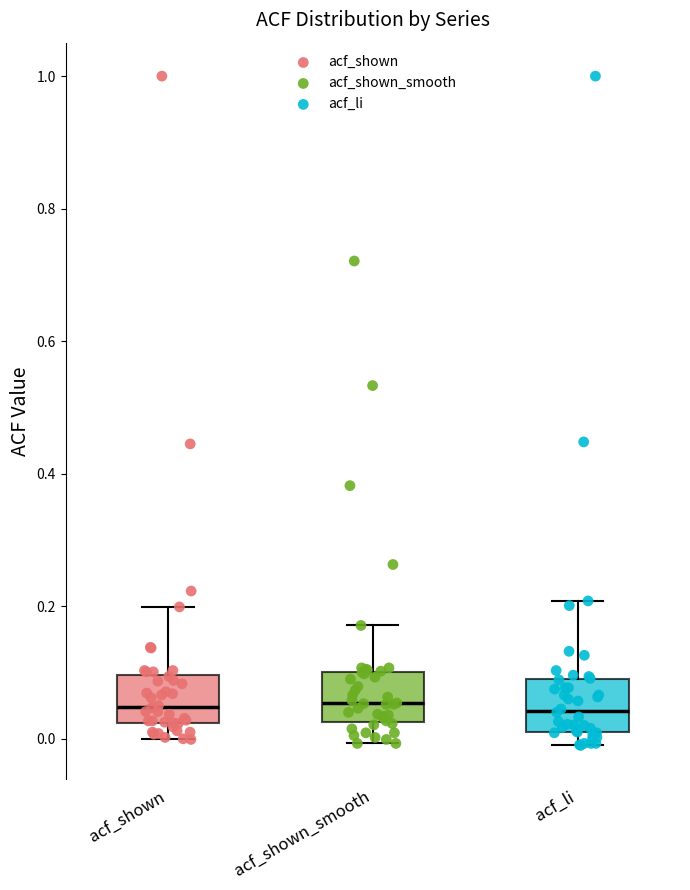

Reading left to right, transcribe this box plot: for each box, give where its median line is, the range the box spans, and where its two whiskers end, as read against the y-axis. The values are not printed on the chart, so give them approximately, as read against the axis.

acf_shown: median 0.04, box 0.02 to 0.10, whiskers 0.00 to 0.20
acf_shown_smooth: median 0.06, box 0.02 to 0.10, whiskers 0.00 to 0.18
acf_li: median 0.04, box 0.00 to 0.08, whiskers 0.00 (just below the box's lower edge) to 0.20